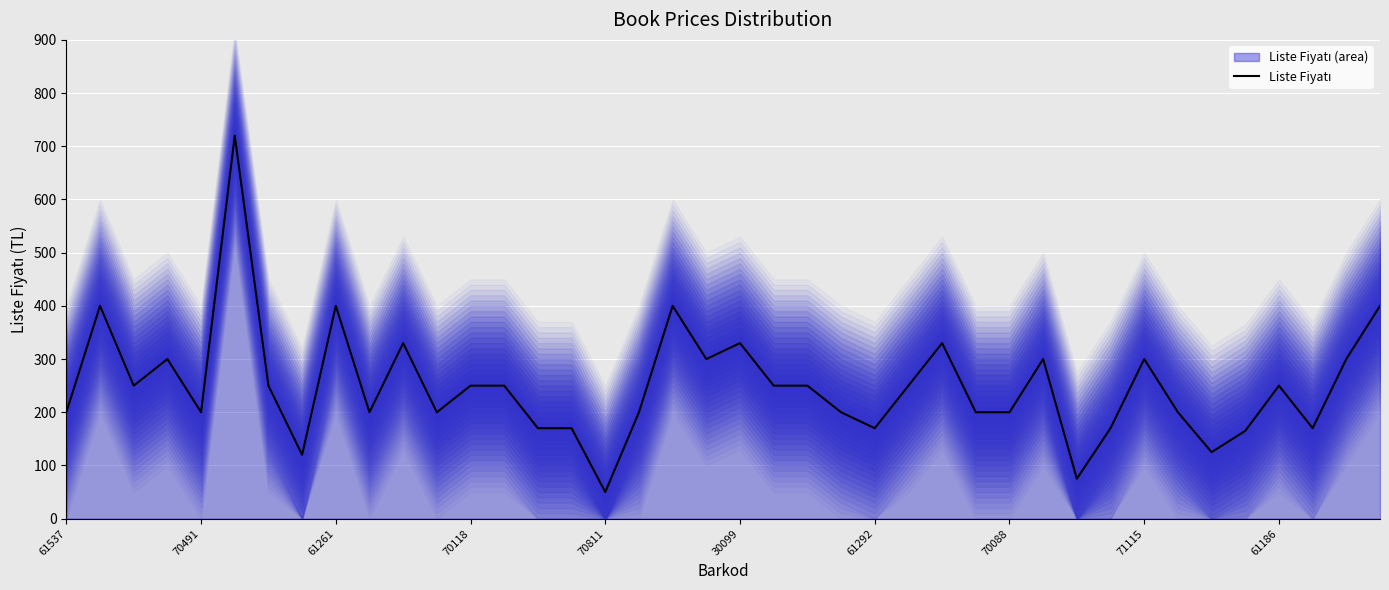

Which has a higher value, 11 or 22?

22